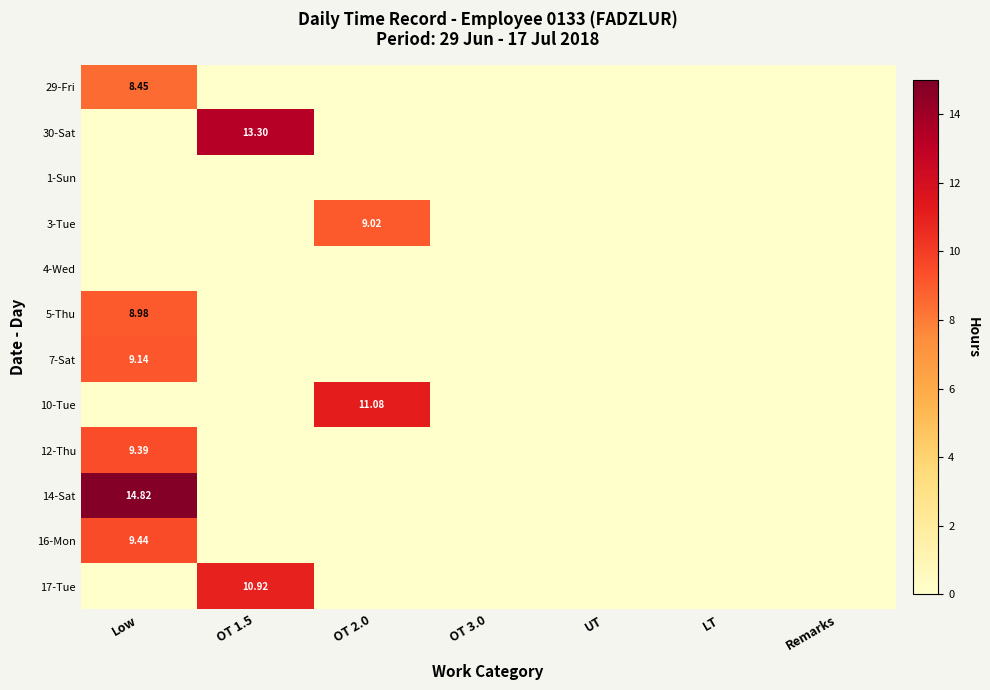

At which category is the sum across all series the highest?

Low